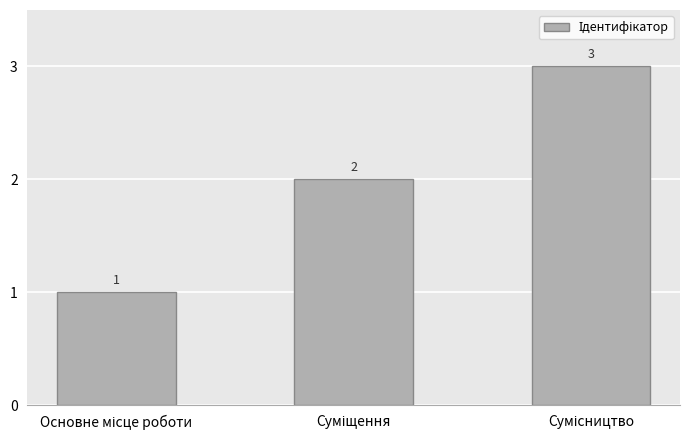

What is the difference between the maximum and minimum values?

2